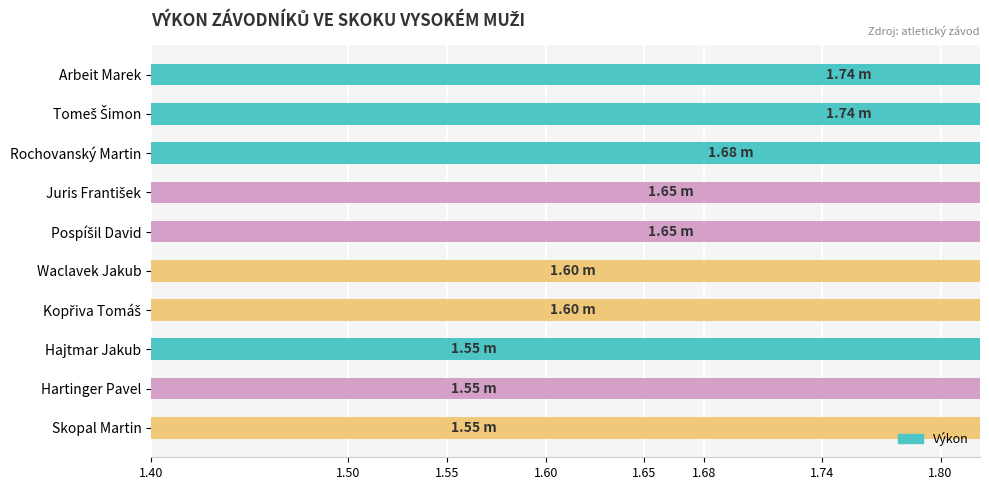

Approximately how many times larger is the value at Hajtmar Jakub compared to Juris František?

0.9